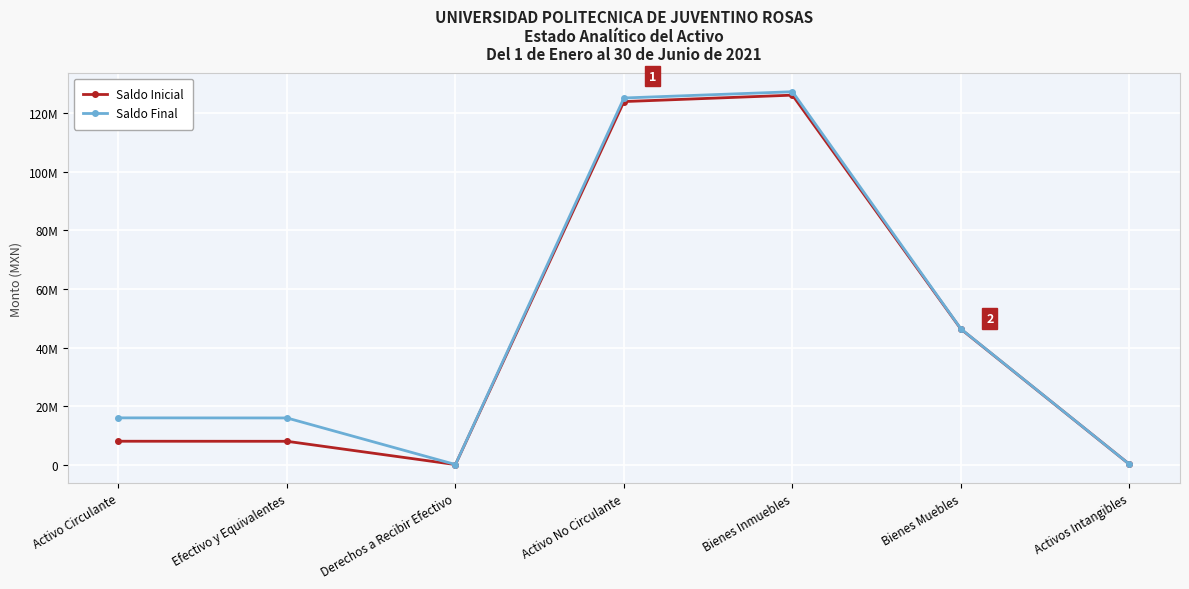

What is the sum of all Saldo Inicial values?

312610449.1